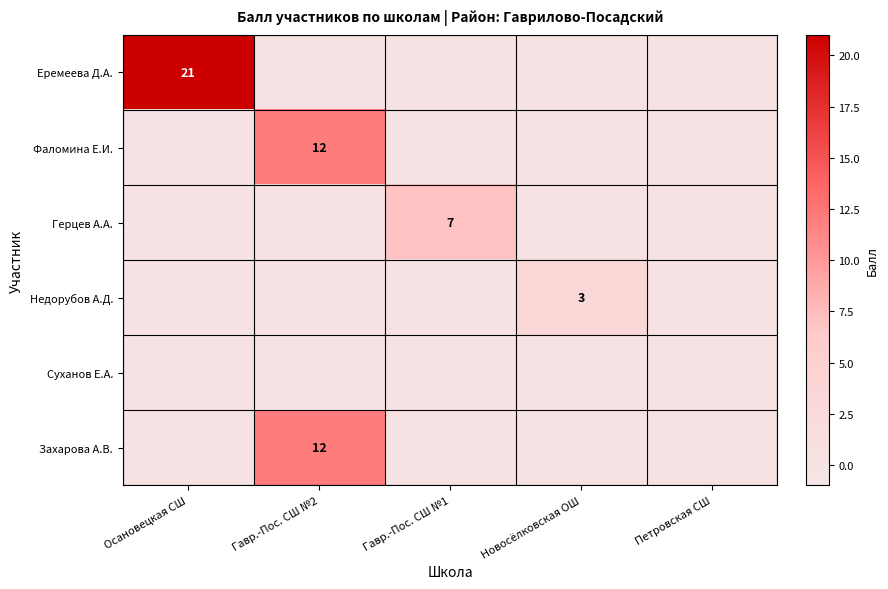

The value of Недорубов А.Д. at Новосёлковская ОШ is 2. True or false?

False